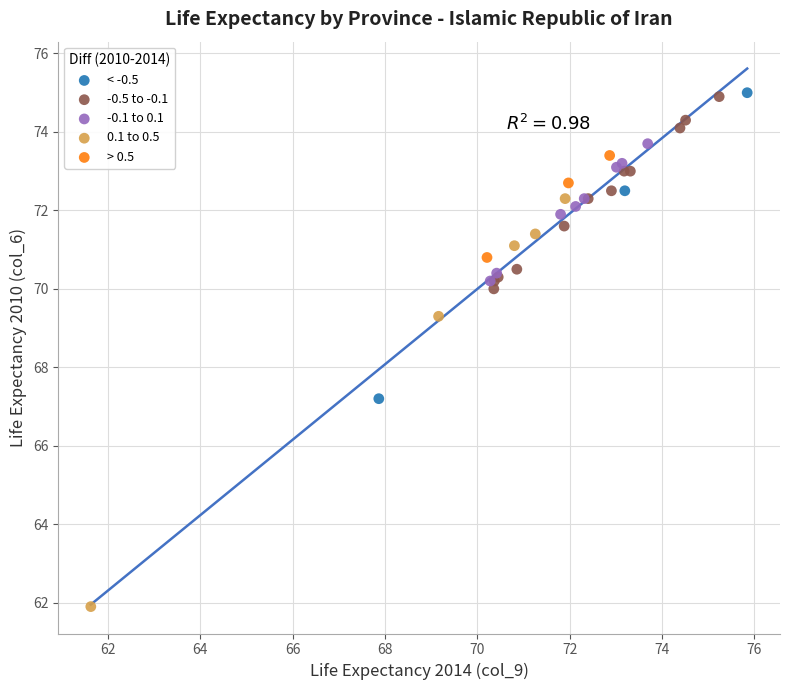

Which series has the largest Y range (max minus min)?

0.1 to 0.5